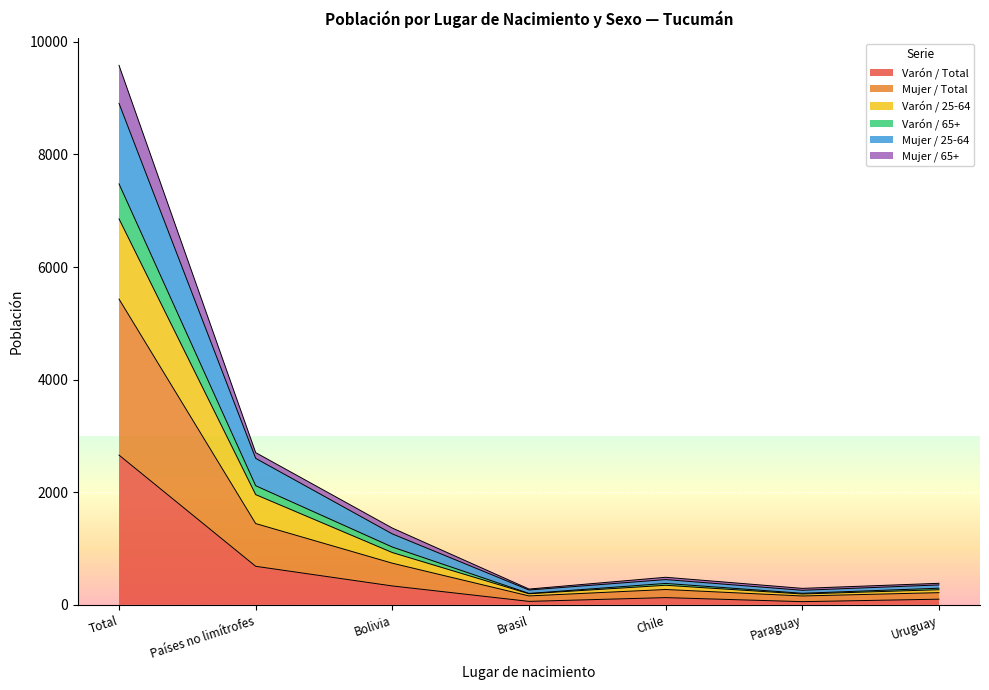

At which category is the sum across all series the highest?

Total